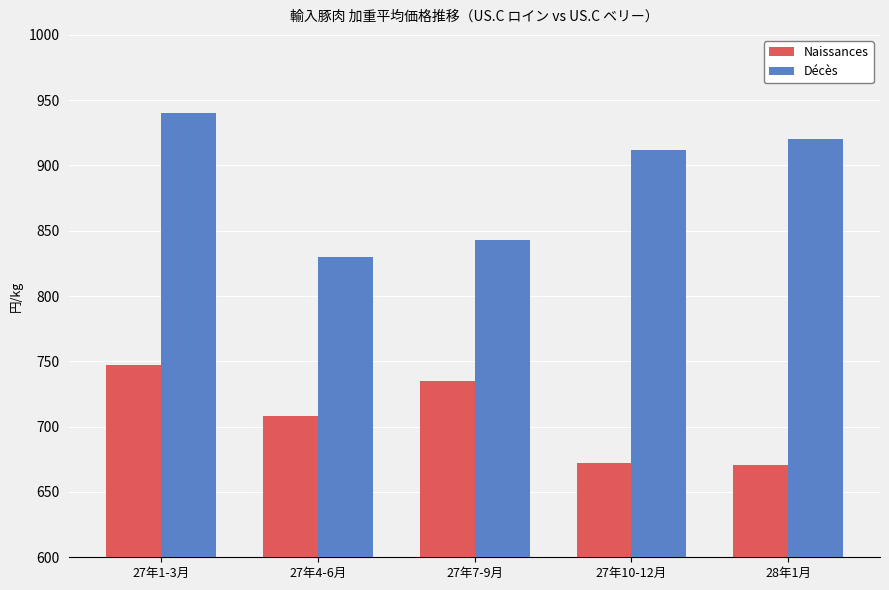

What is the difference between the highest and lowest values at 27年1-3月?

192.9